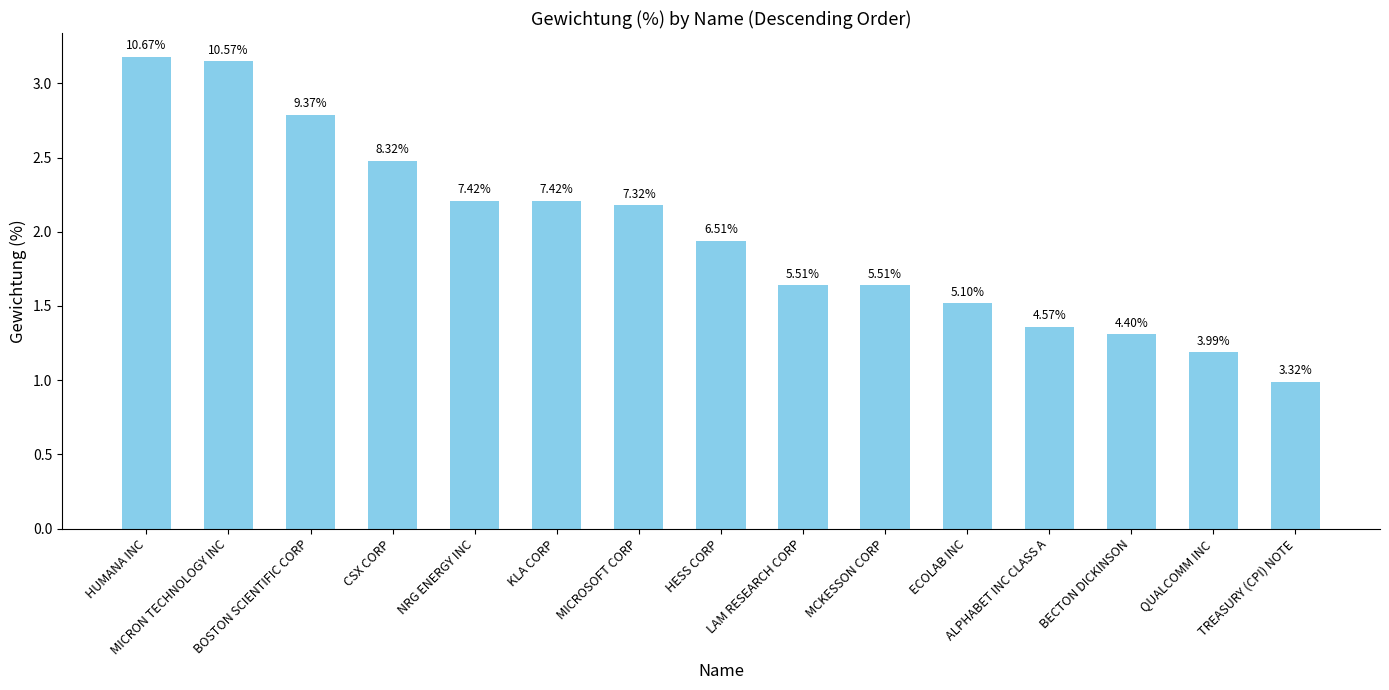

How many bars are there in total?

15